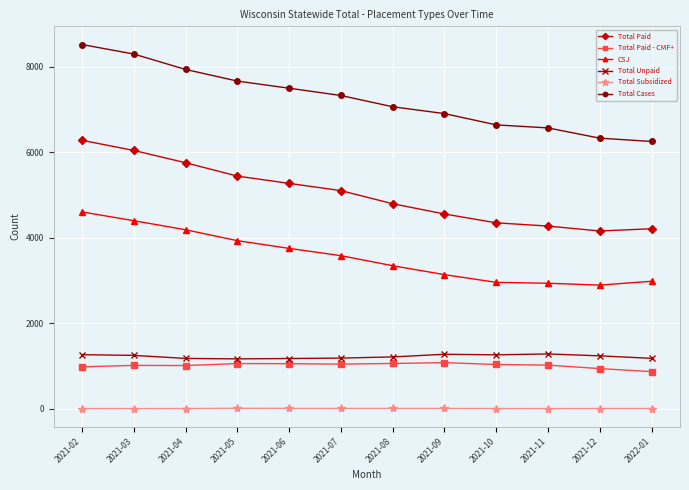

What is the maximum value shown in the chart?

8519